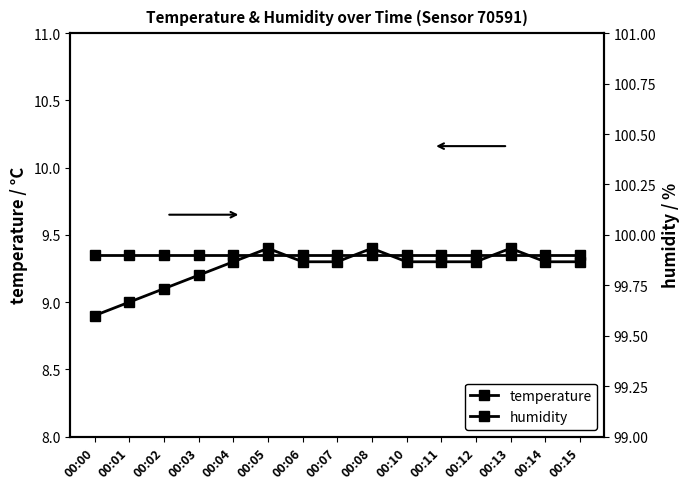

What is the minimum value for humidity?

99.9